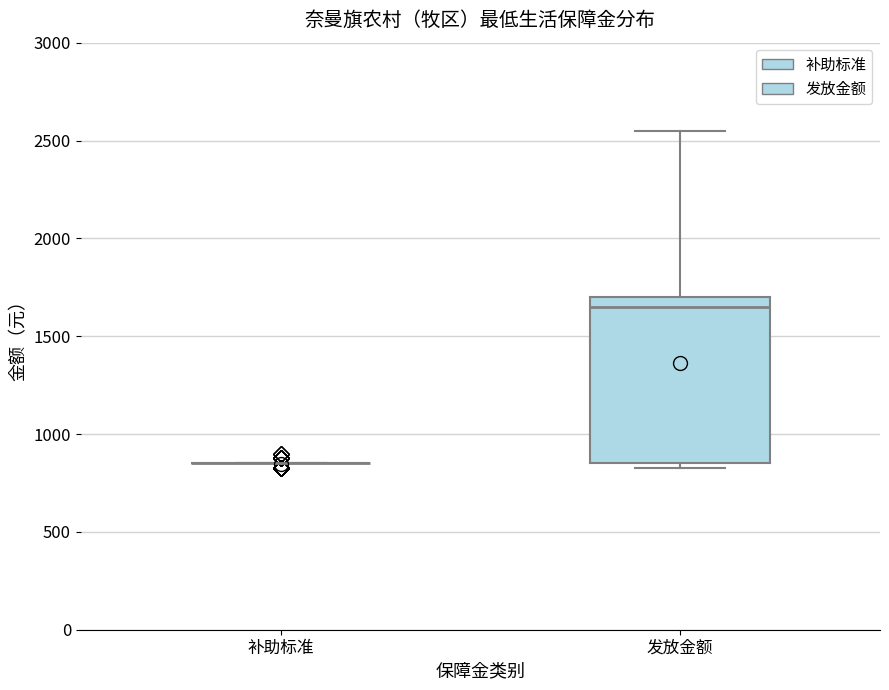

Reading left to right, transcribe this box plot: for each box, give where its median line is, the range the box spans, and where its two whiskers end, as read against the y-axis. The values are not printed on the chart, so give them approximately, as read against the axis.

补助标准: box collapsed to a line at 850, whiskers 850 to 850
发放金额: median 1650, box 850 to 1700, whiskers 850 (just below the box's lower edge) to 2550